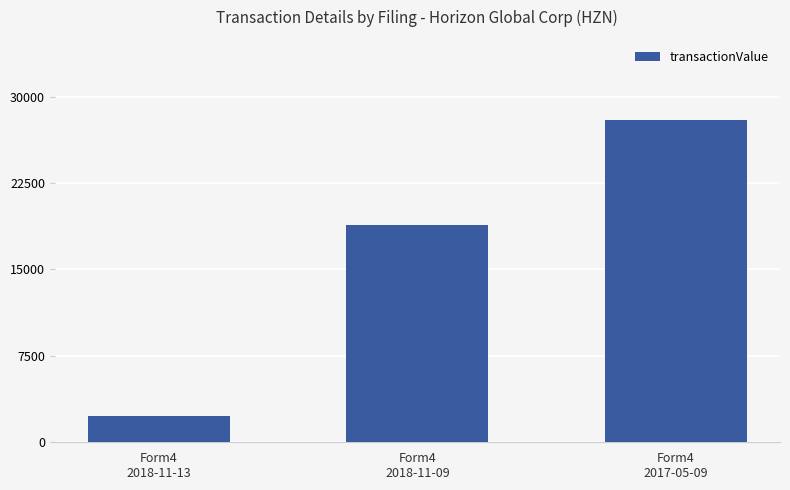

List the labels in order of value, smallest first.

Form4
2018-11-13, Form4
2018-11-09, Form4
2017-05-09